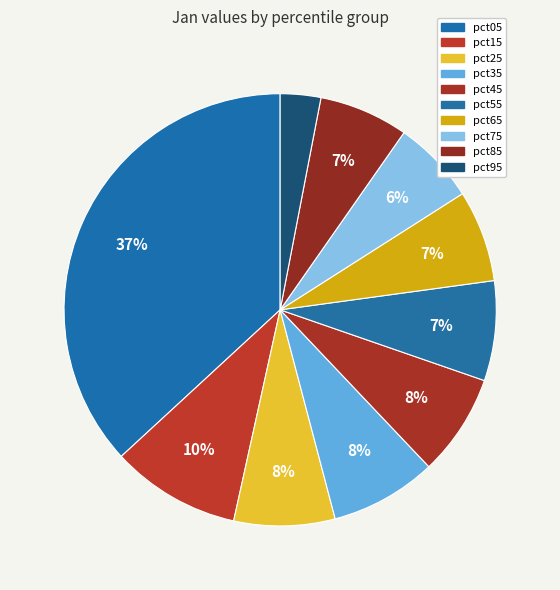

What is the change in value from pct15 to pct45?

-0.2